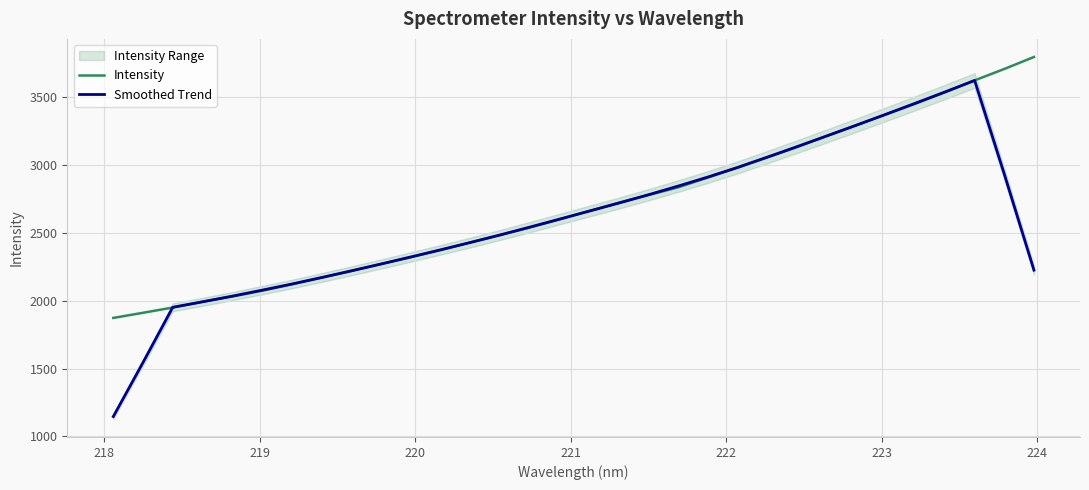

True or false: Smoothed Trend has more than 2 points higher than both neighbors.

False